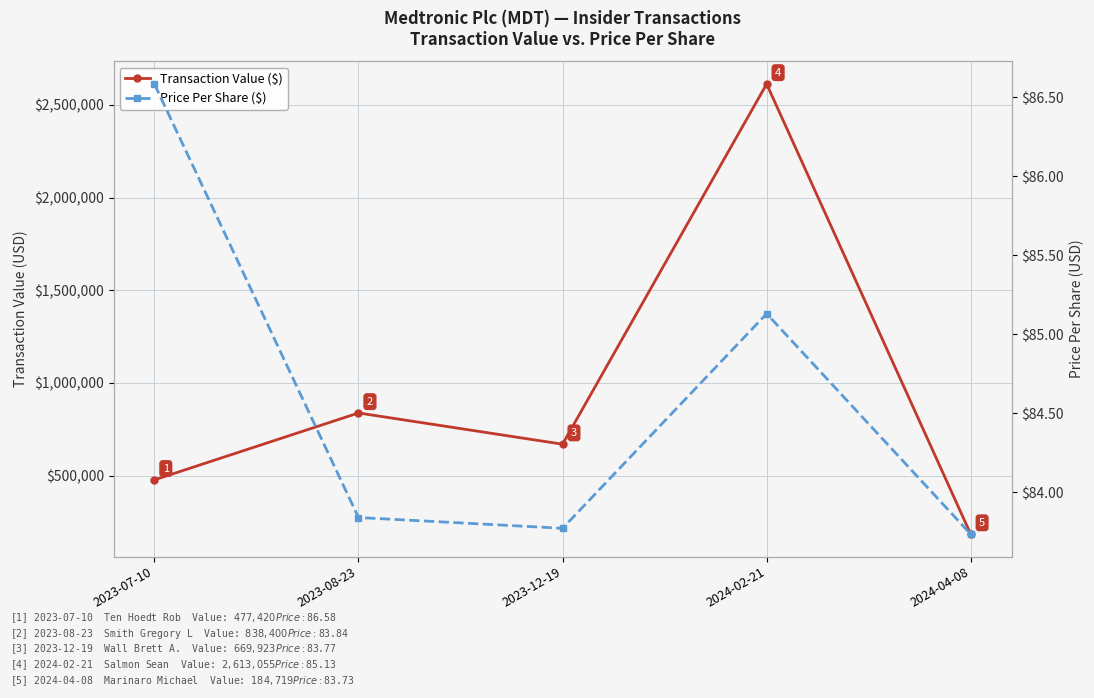

What value does the Price Per Share ($) series have at 2024-04-08?

83.7